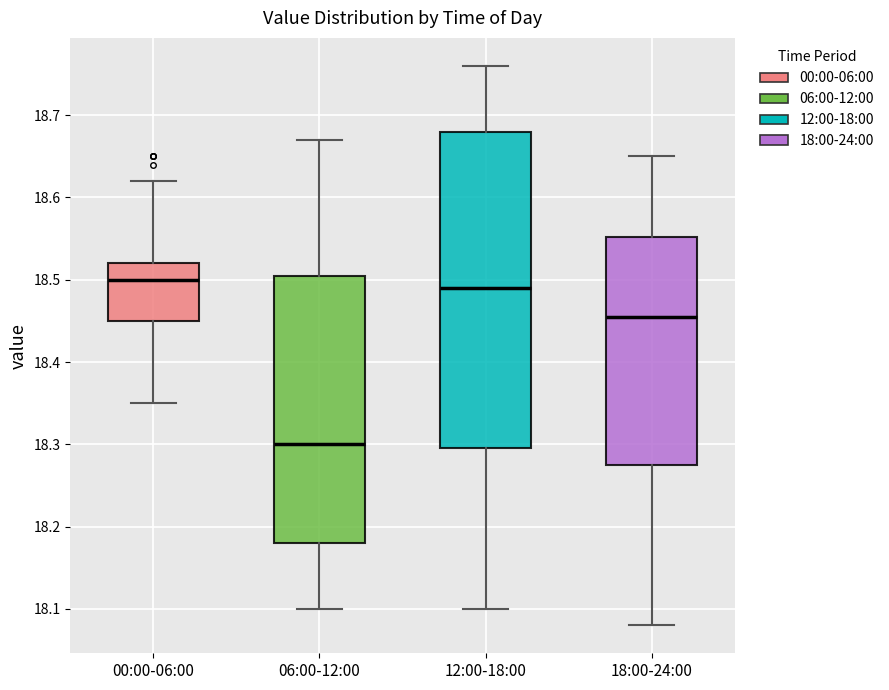

Which box's median line is the lowest?

06:00-12:00